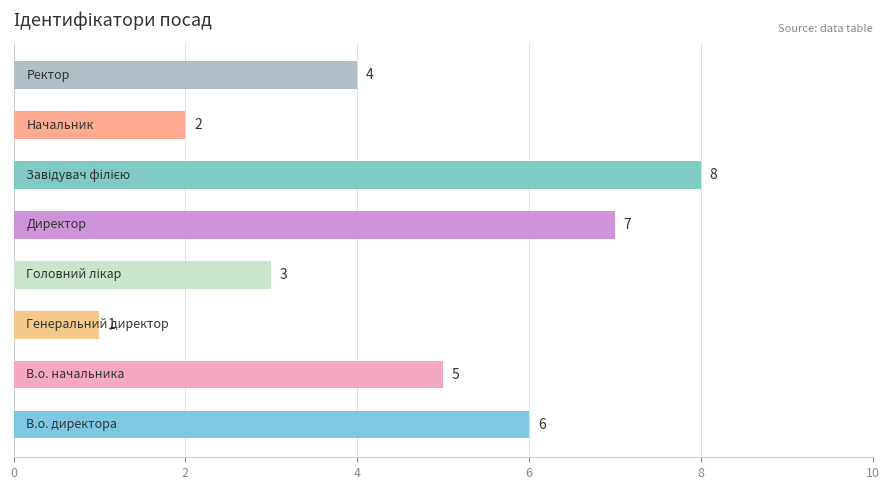

What is the sum of all values?

36